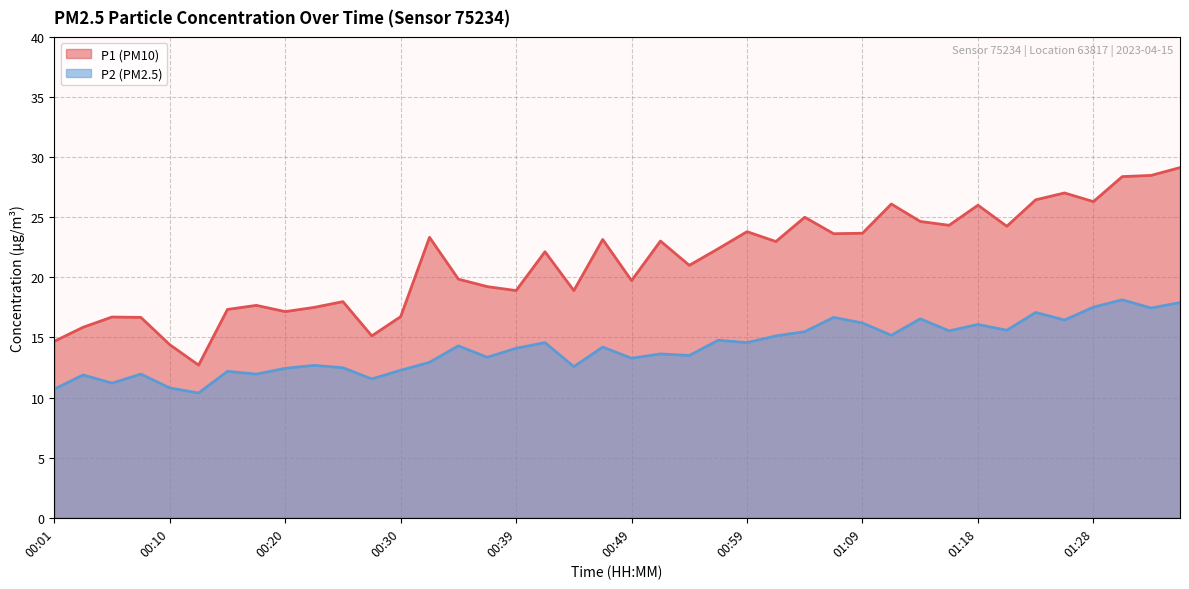

Where does the P1 series first go above 22?

00:32